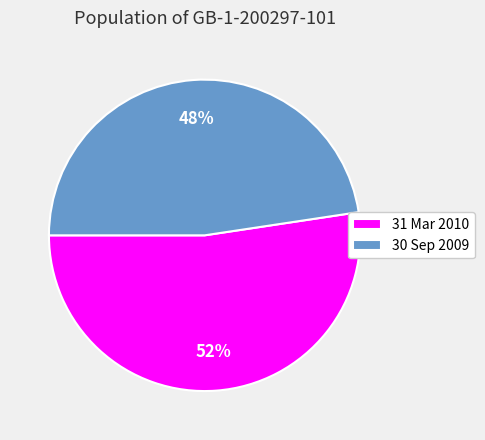

Which category has the biggest portion of the pie?

31 Mar 2010